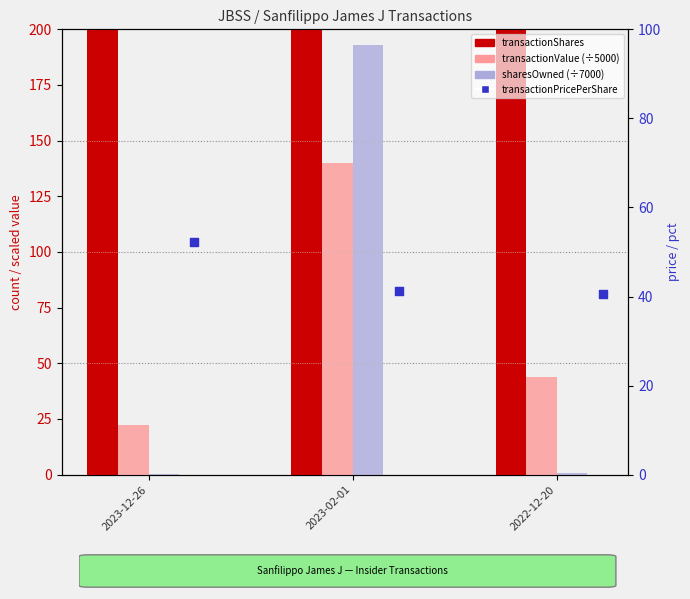

Which series has the largest total across all categories?

transactionShares